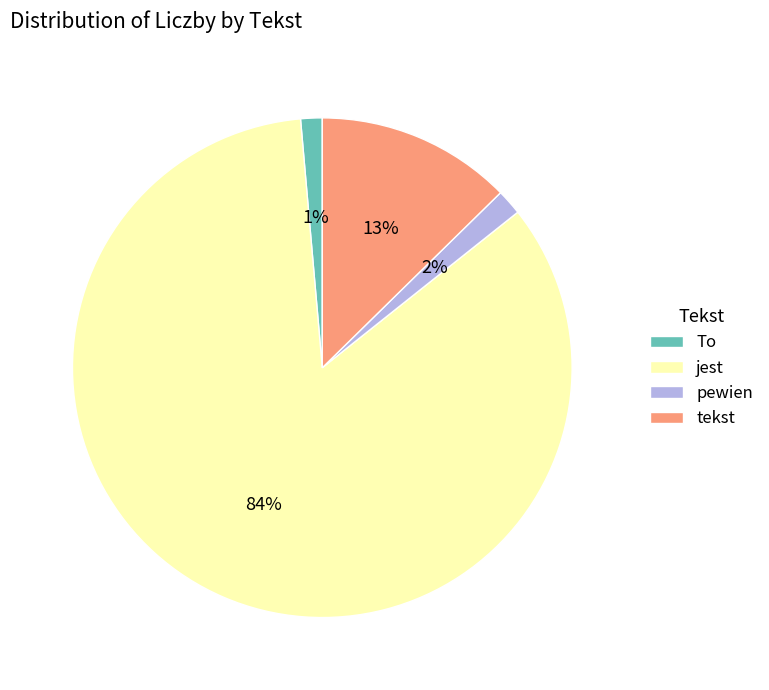

Count the number of slices in the pie.

4